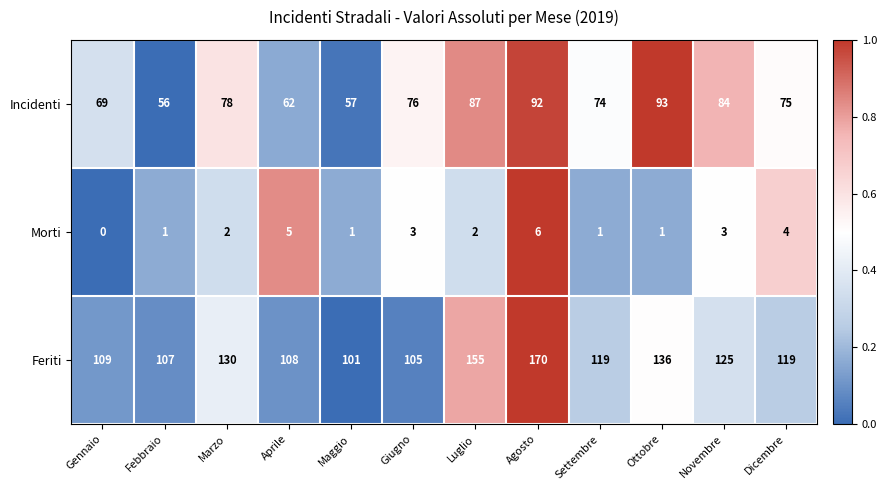

Rank the series at Settembre from lowest to highest value.

Morti, Incidenti, Feriti